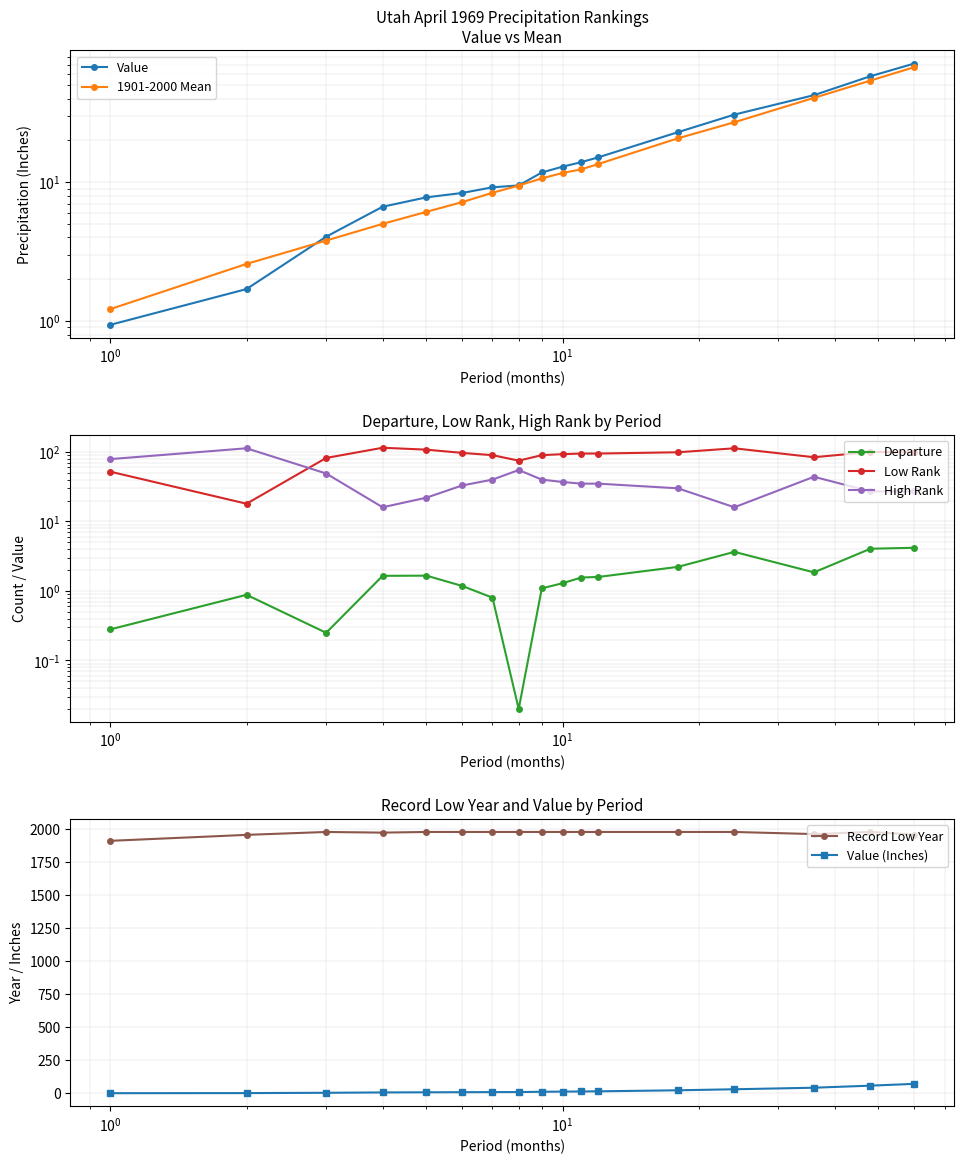

What is the sum of all Low Rank values?

1505.0